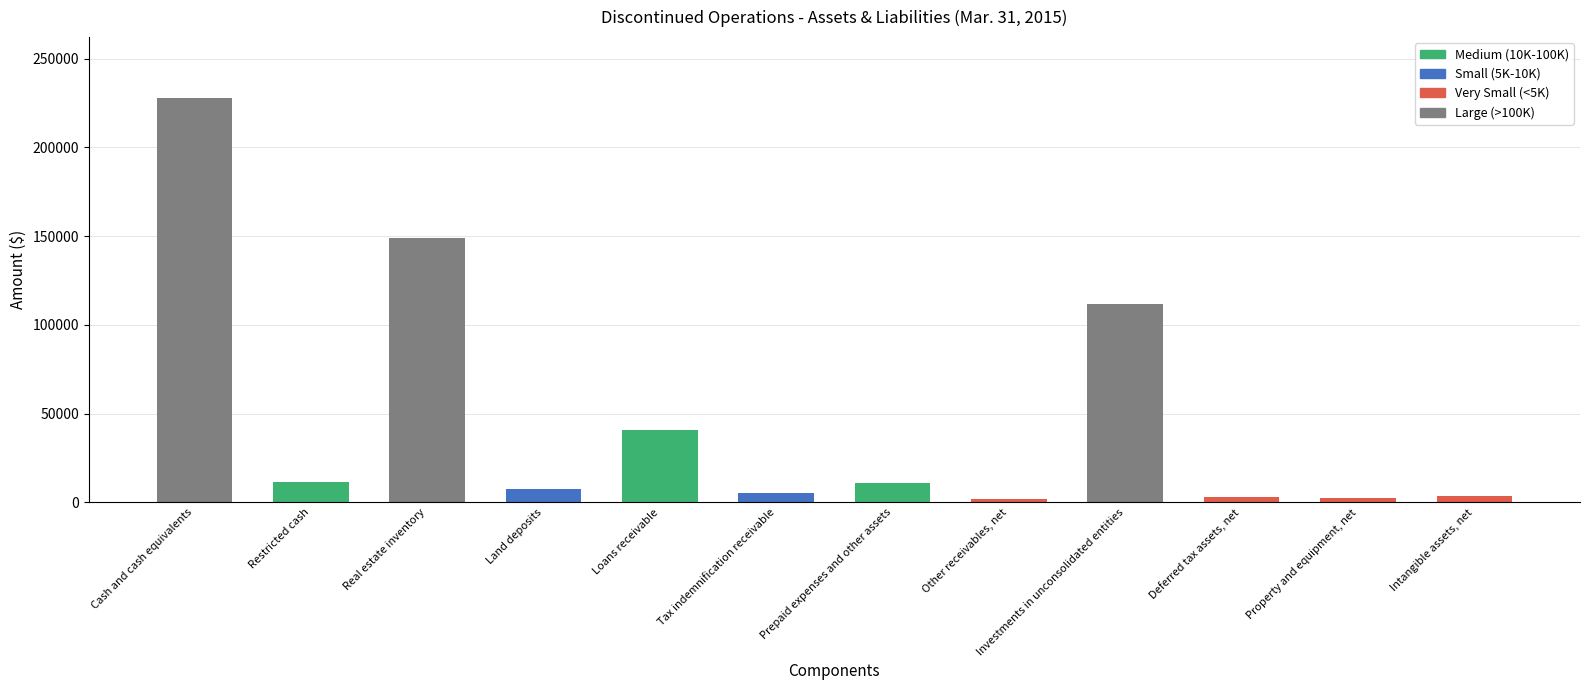

What is the greatest value displayed?

227988